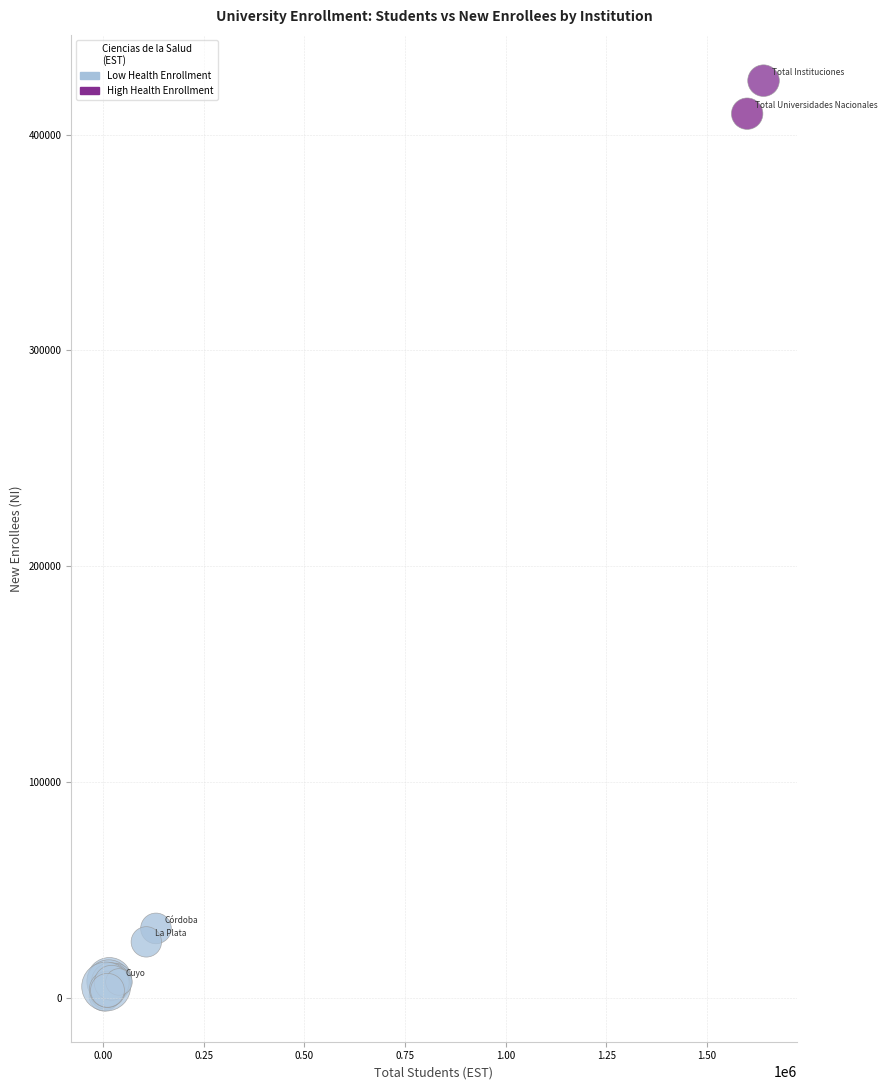

What Y value in the scatter plot is closest to 212904?

32145